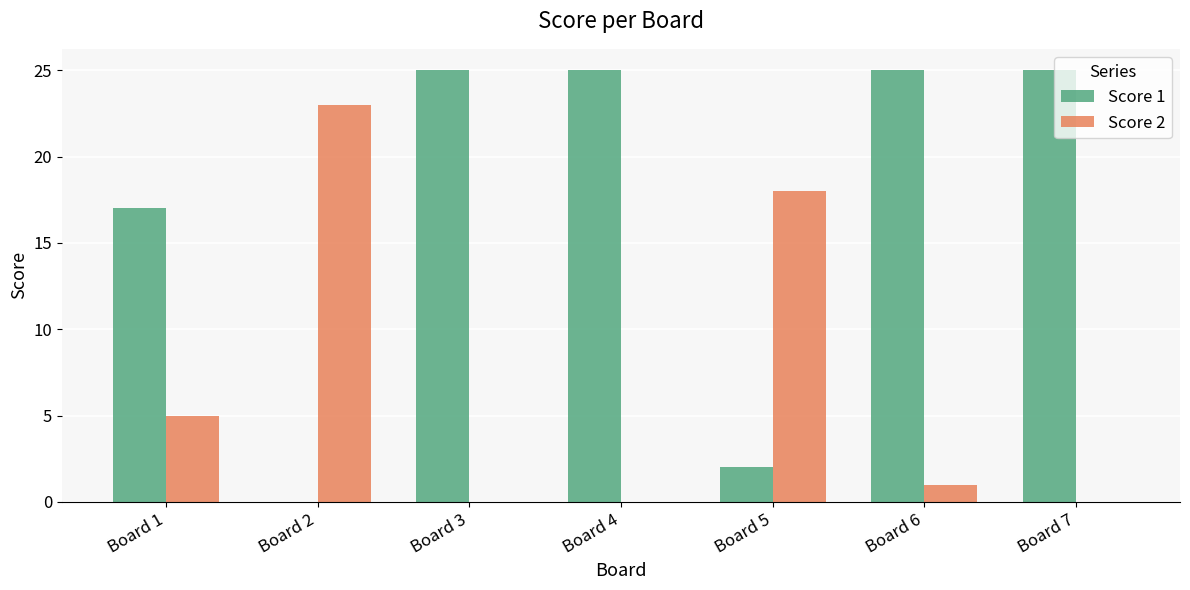

Which series has the largest total across all categories?

Score 1